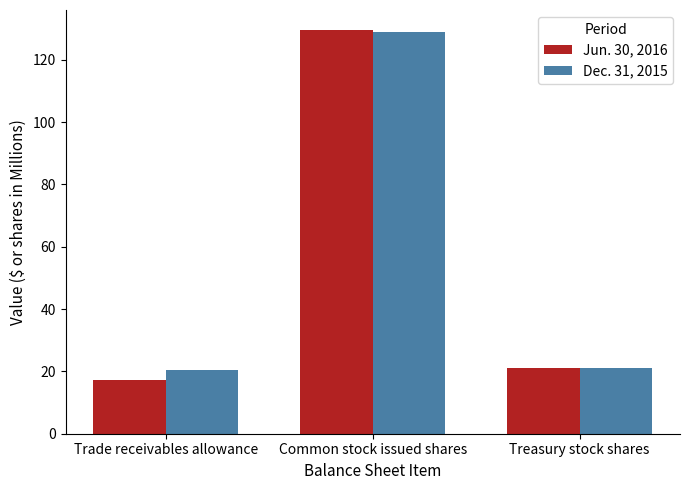

What is the sum of the Jun. 30, 2016 values at Trade receivables allowance and Common stock issued shares?

146.9